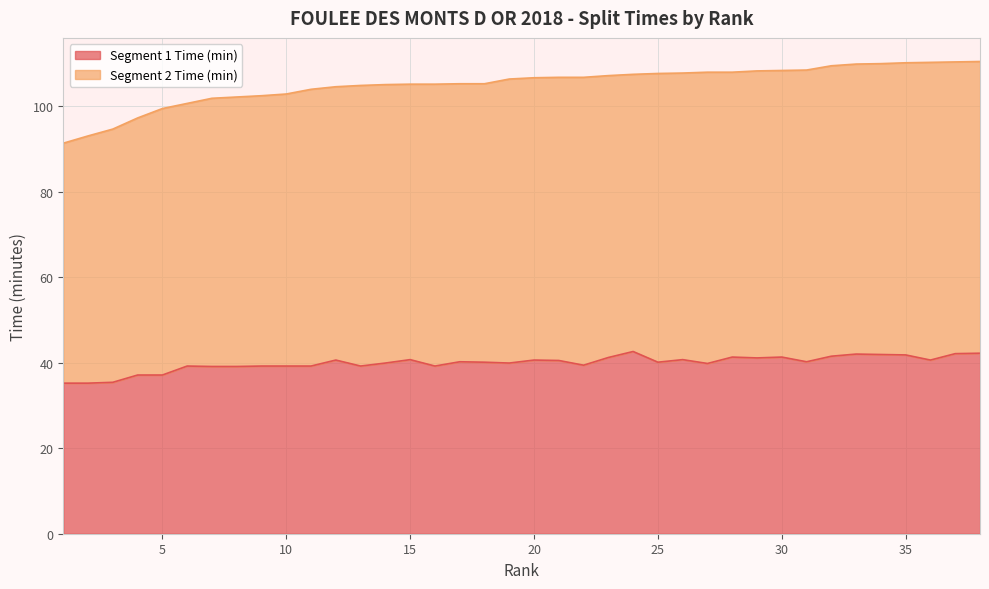

What is the minimum value for Segment 1 Time (min)?

35.2